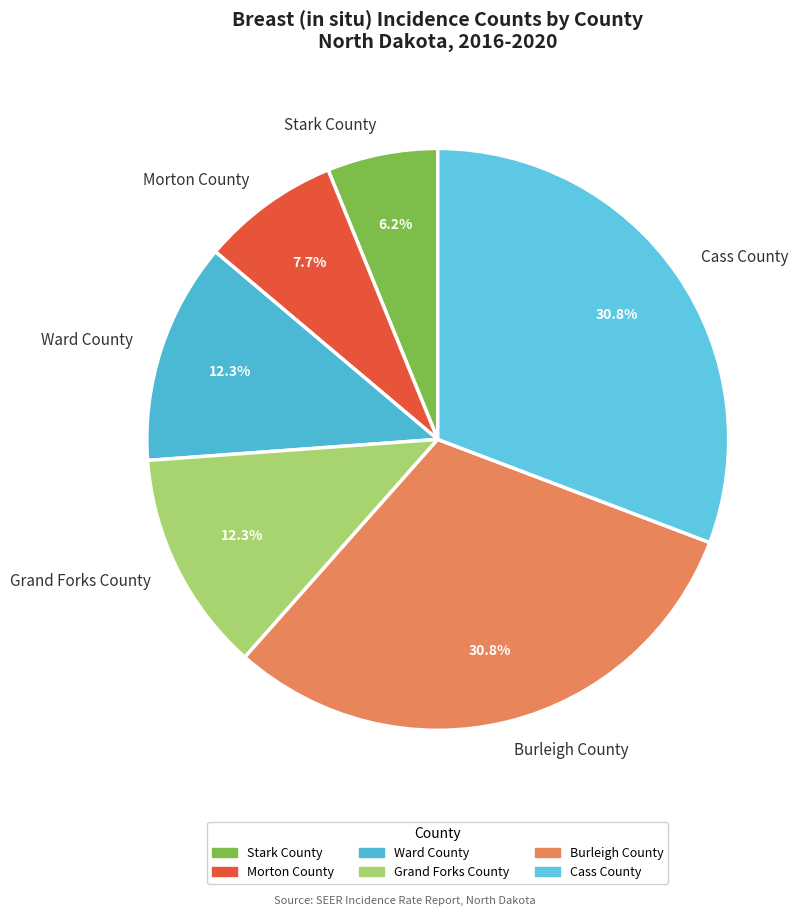

Do Cass County and Burleigh County together represent more than half of the pie?

Yes